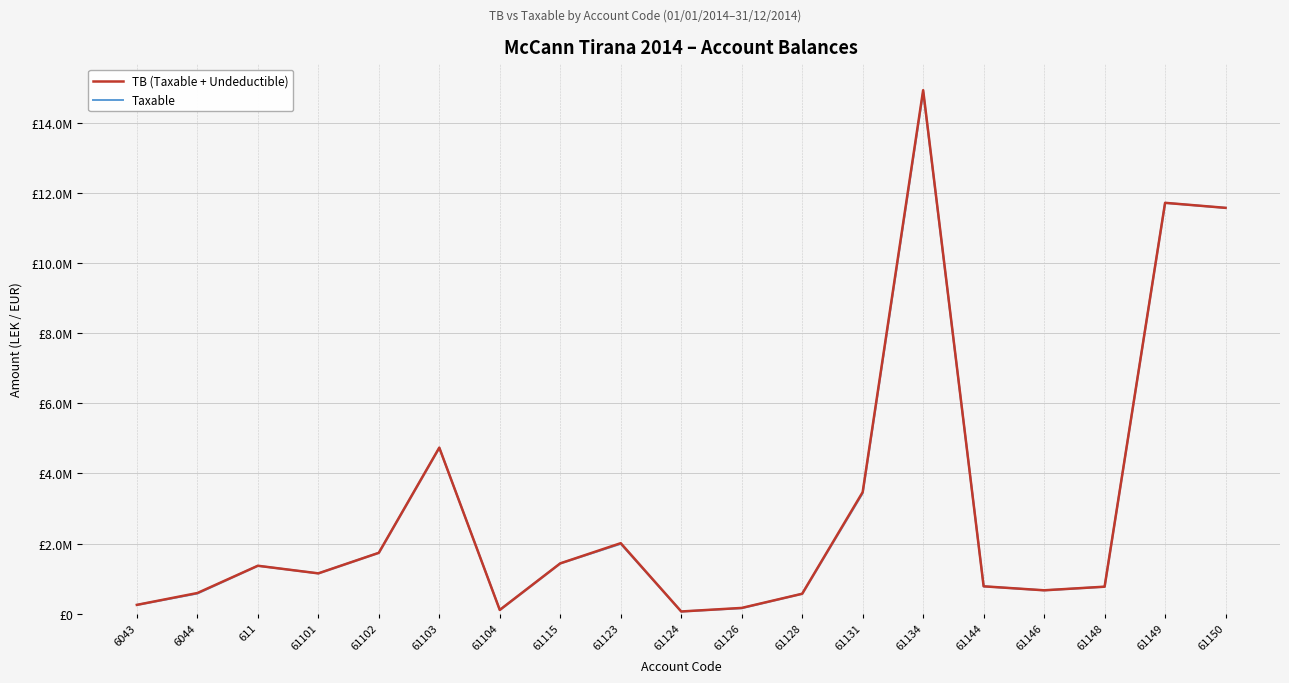

What is the value of the TB (Taxable + Undeductible) point at the 3rd from the left?

1366068.5